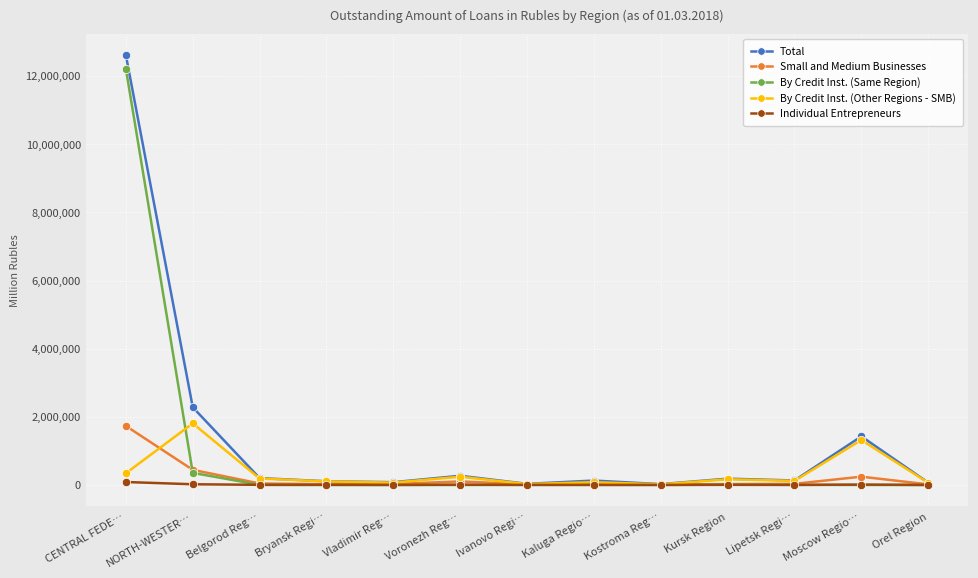

How many lines are shown in the chart?

5